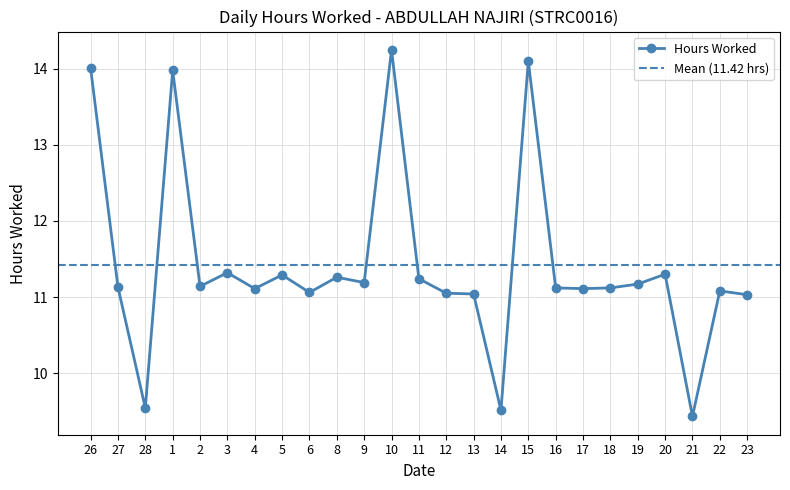

Which has a higher value, 14 or 23?

23